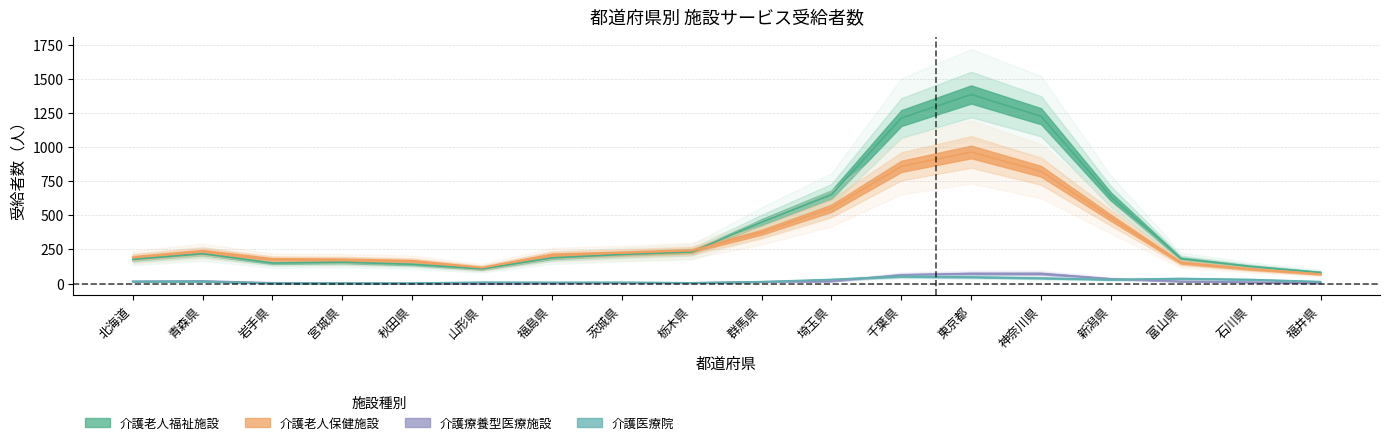

What is the difference between the 介護医療院 values at 富山県 and 神奈川県?

30